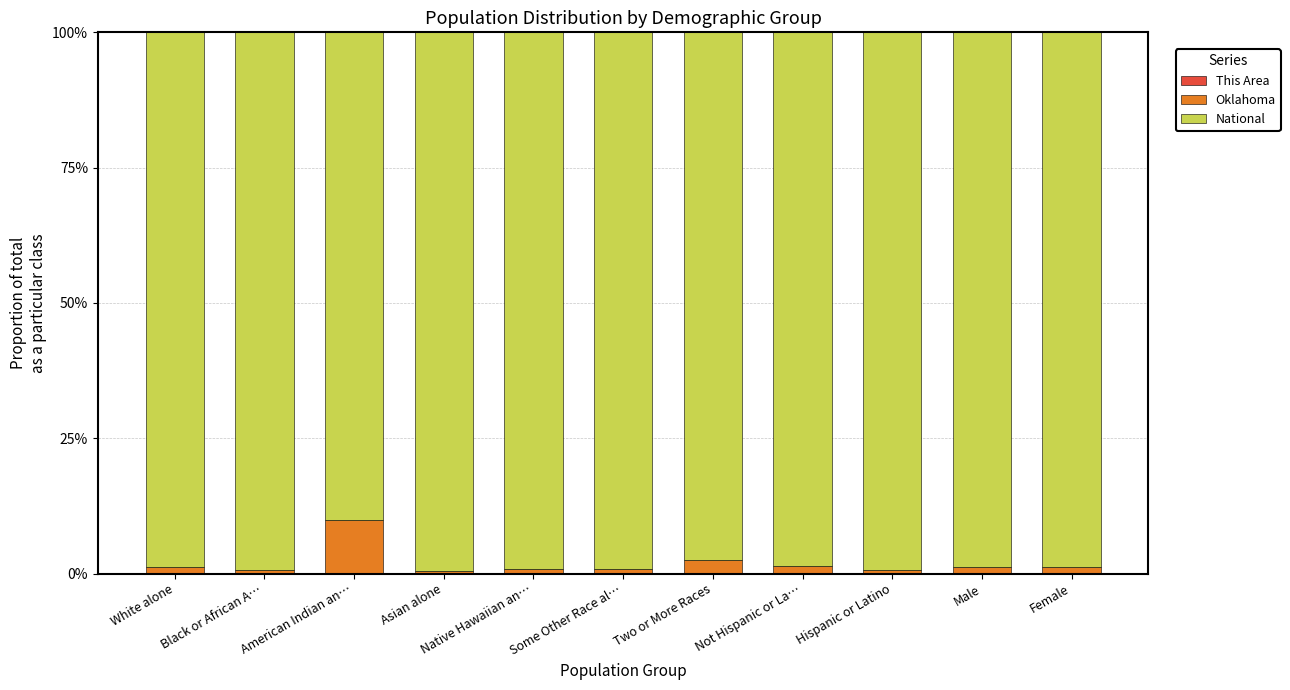

Are the bars horizontal?

No